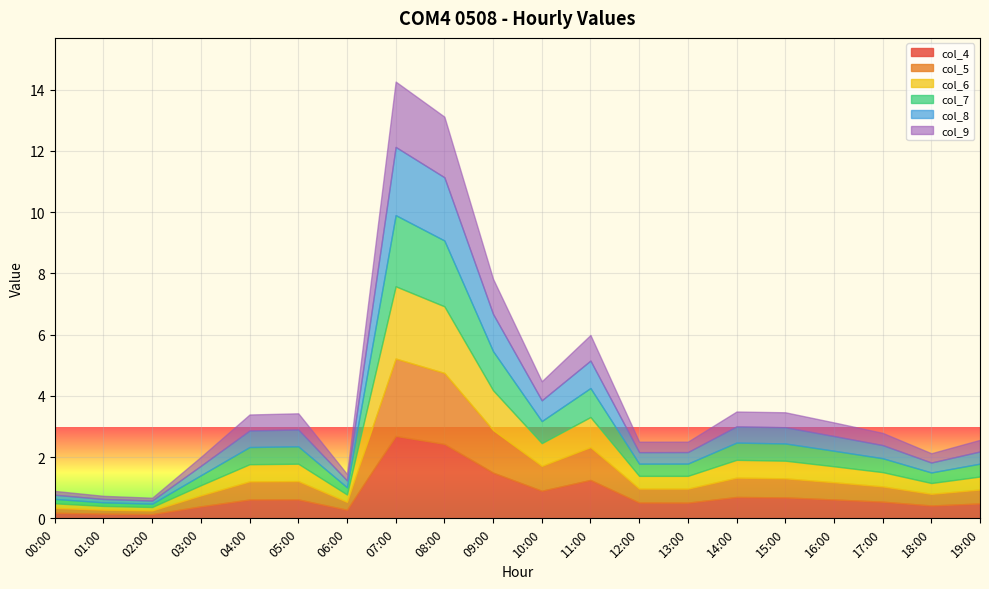

Does the chart display data point markers on the line(s)?

No